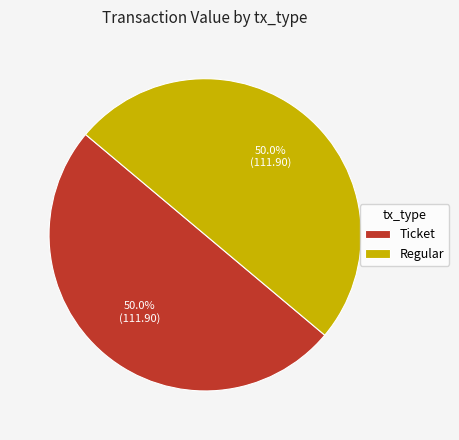

Approximately how many times larger is the value at Ticket compared to Regular?

1.0